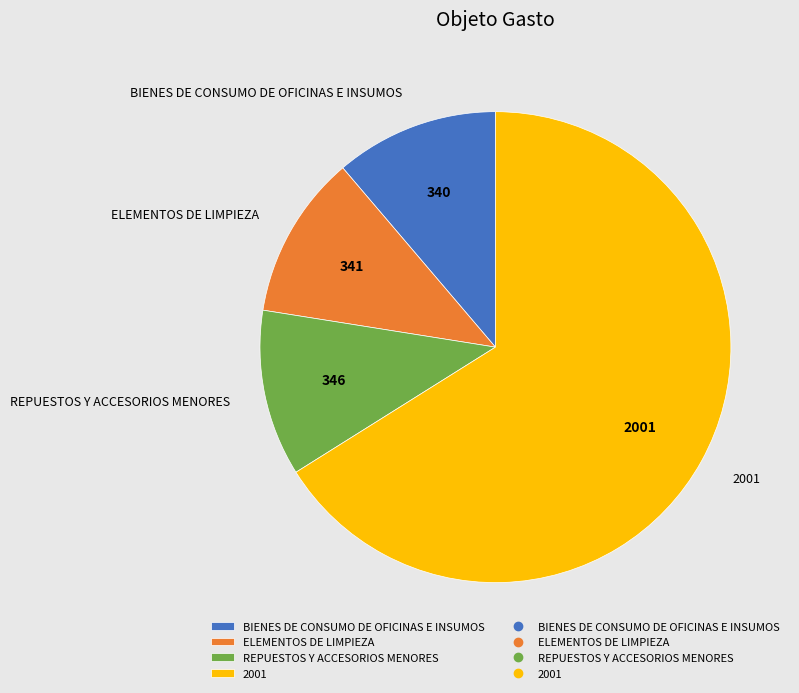

The BIENES DE CONSUMO DE OFICINAS E INSUMOS slice represents 11% of the pie. True or false?

True